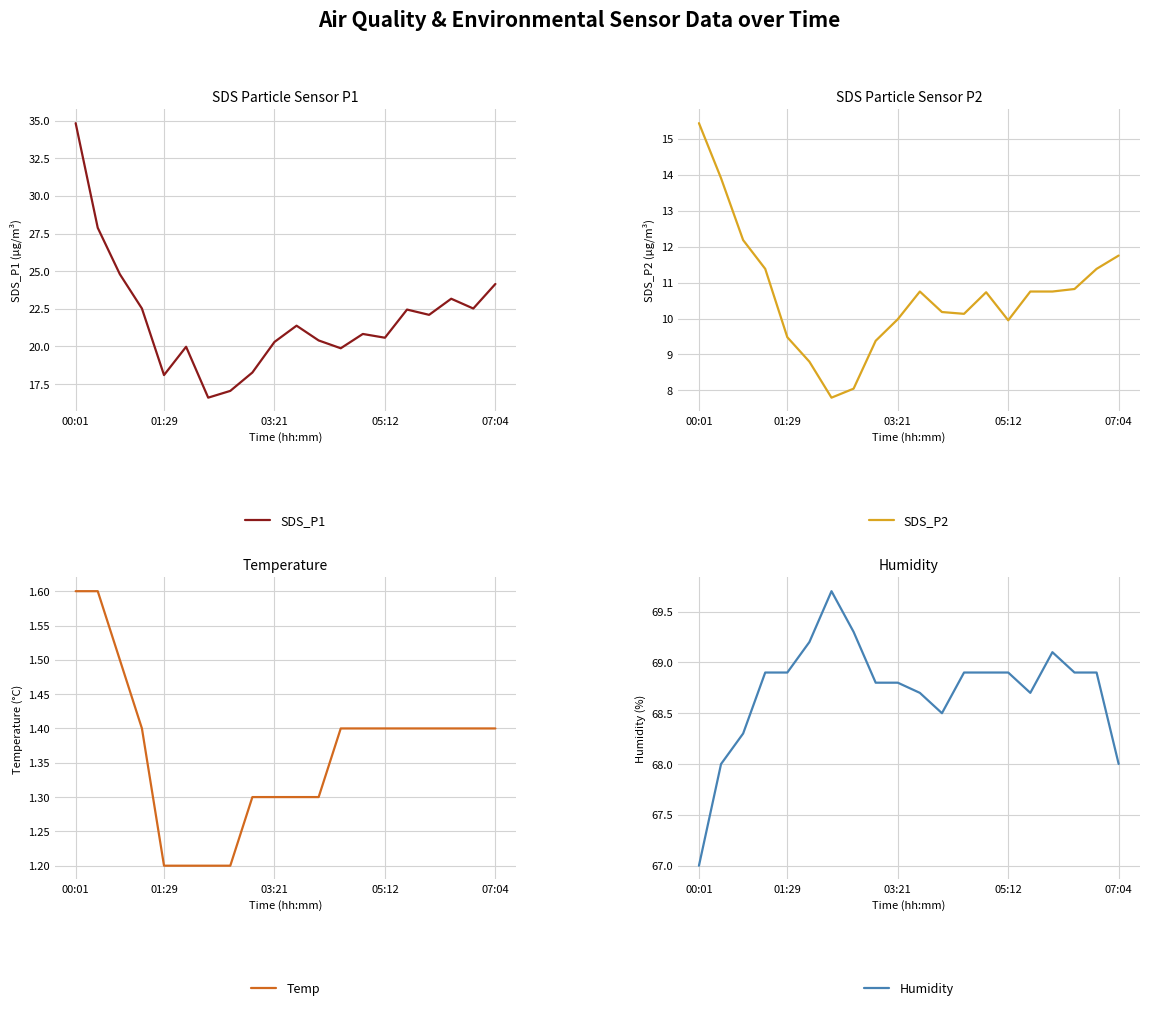

The SDS_P1 series shows 34.8 at 00:01. True or false?

True